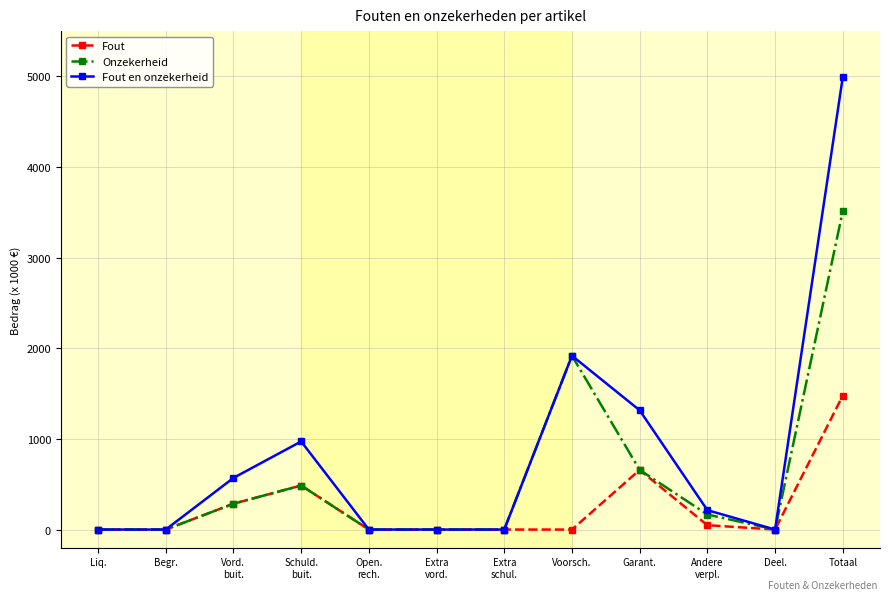

In Fout en onzekerheid, how many points are higher than both neighbors (excluding endpoints)?

2